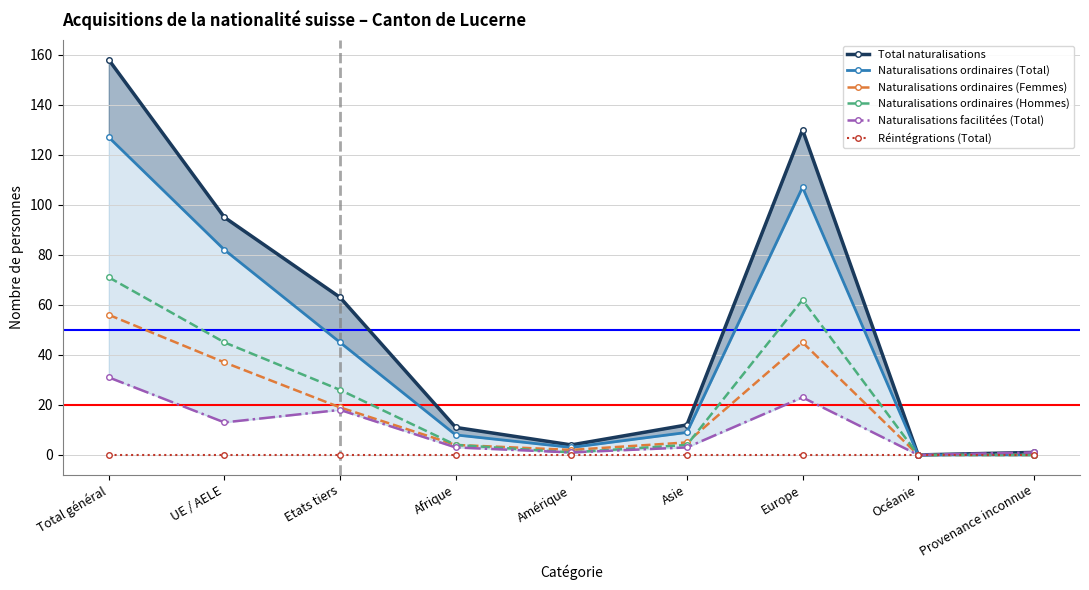

How many distinct data groups are displayed?

6